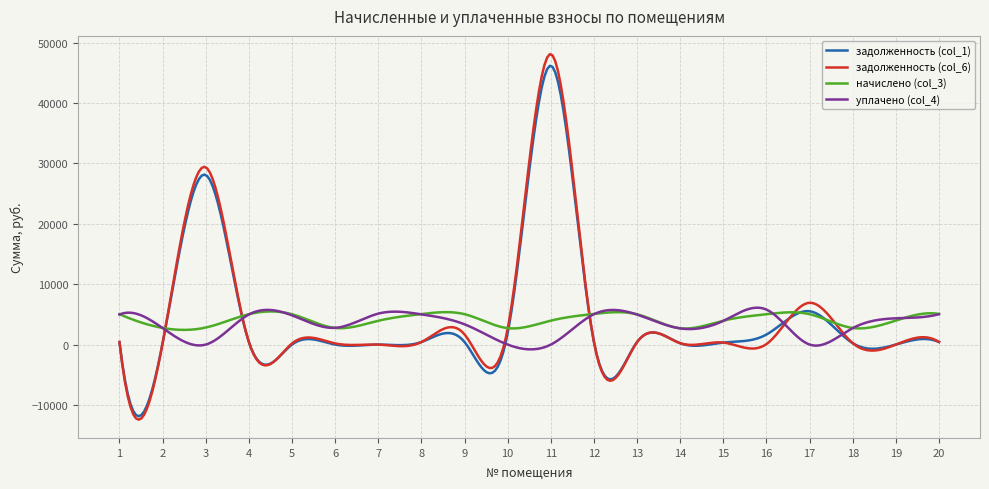

Rank the series by their average value, from lowest to highest.

уплачено (col_4), начислено (col_3), задолженность (col_1), задолженность (col_6)